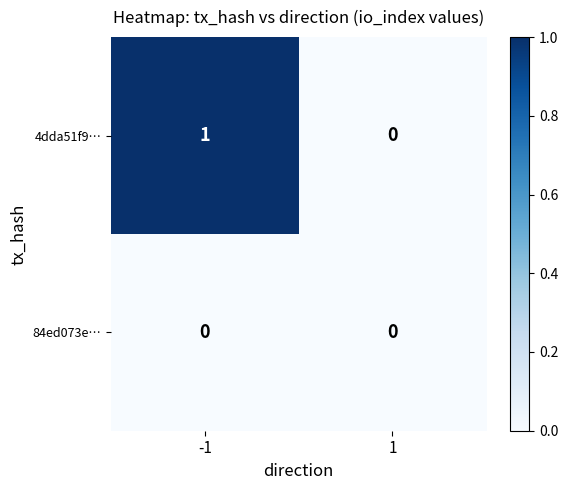

Which series has the largest total across all categories?

4dda51f9…